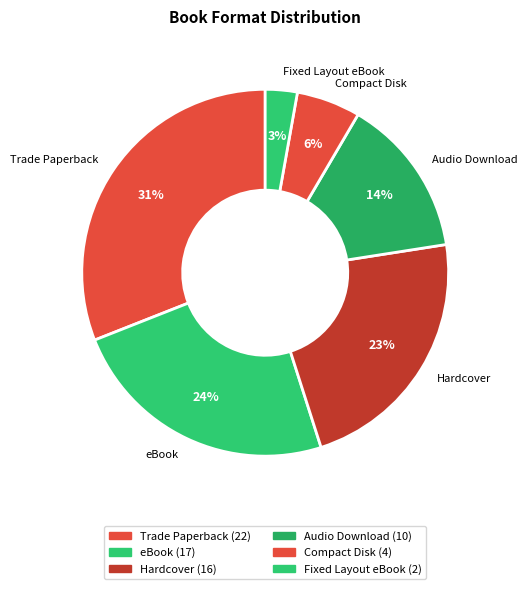

What percentage is the eBook slice, to the nearest percent?

24%